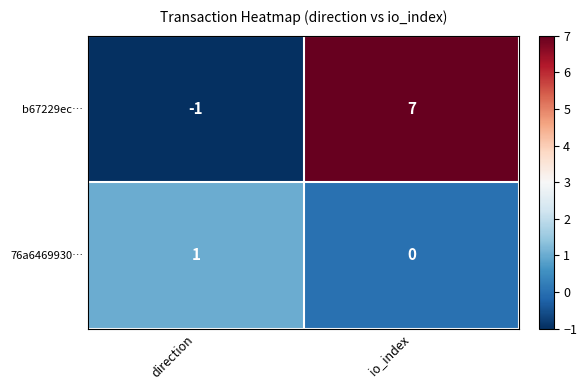

Count the number of categories in the chart.

2